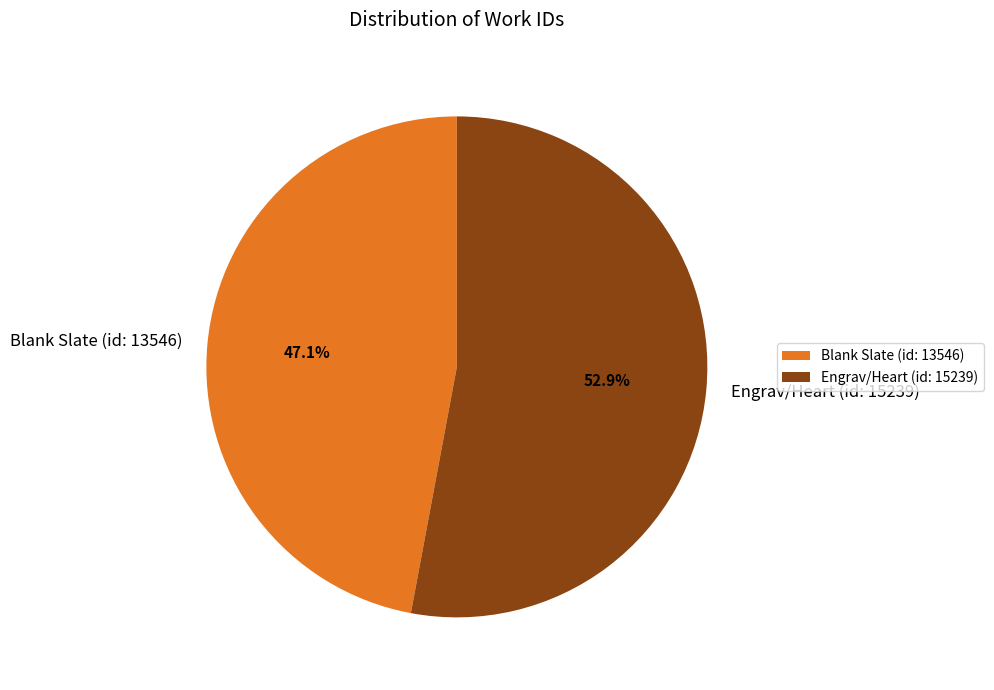

True or false: Blank Slate (id: 13546) accounts for 47% of the total.

True